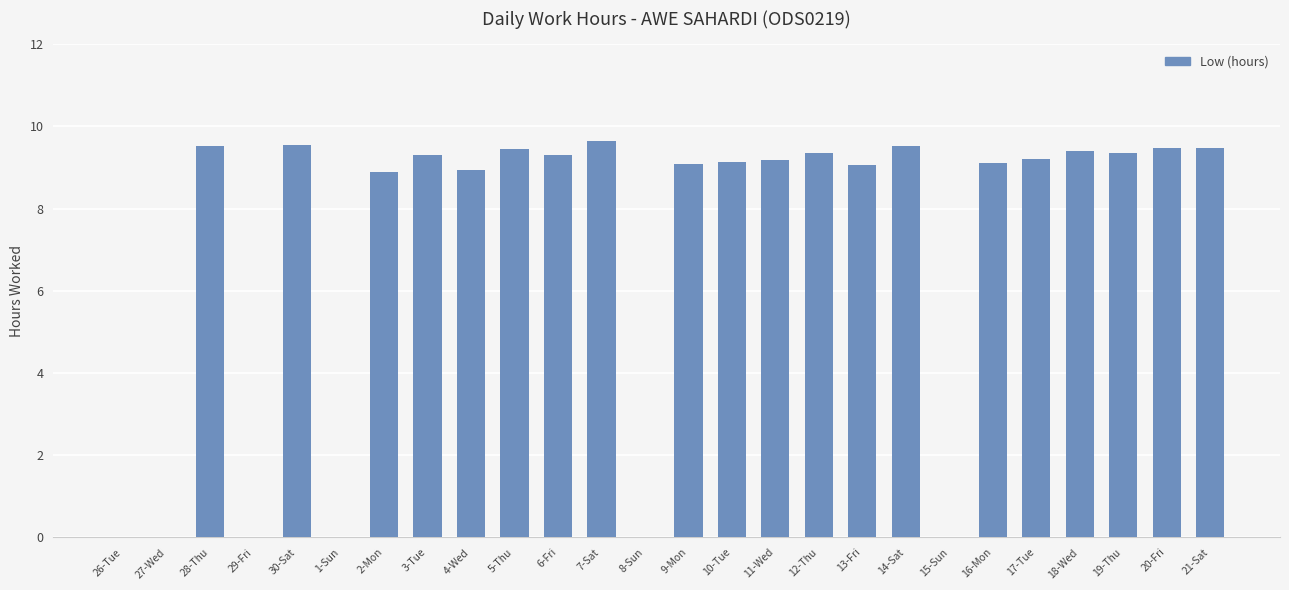

True or false: the data shows 9.4 at 18-Wed.

True